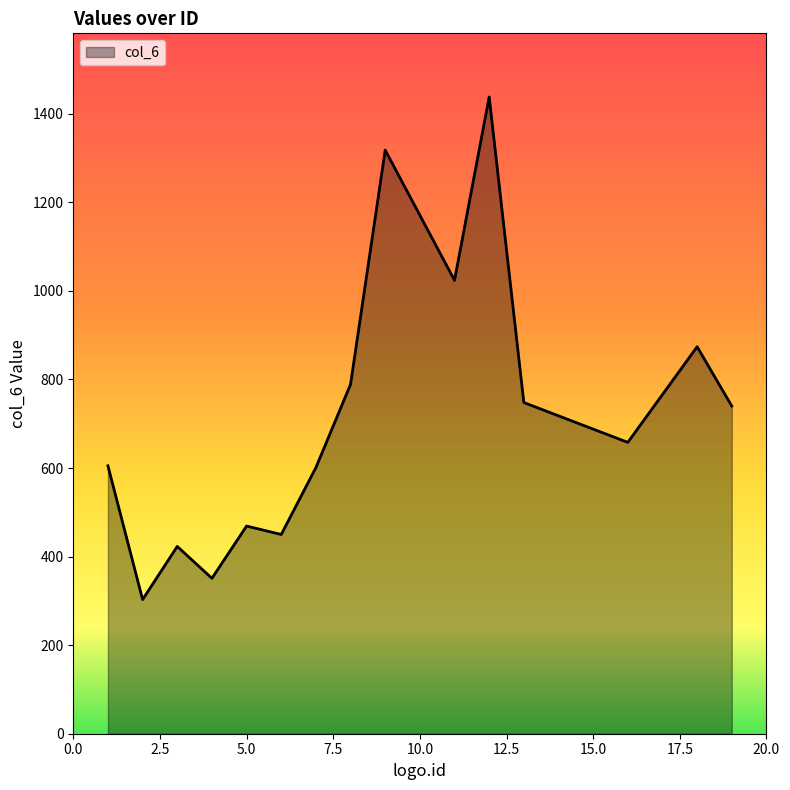

How many series are shown in this chart?

1